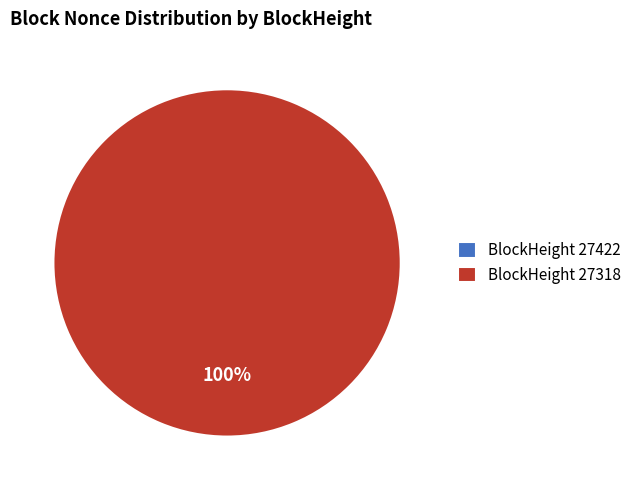

Is it true that 27422 is 0% of the pie?

True